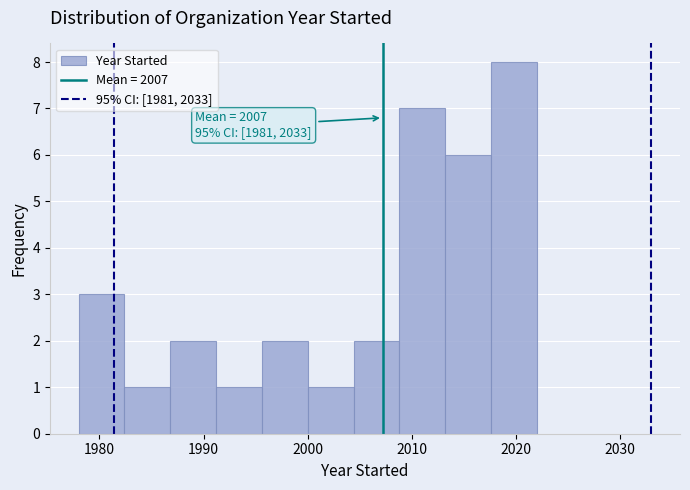

Which range on the x-axis has the tallest bar?

2017.6 to 2022.0